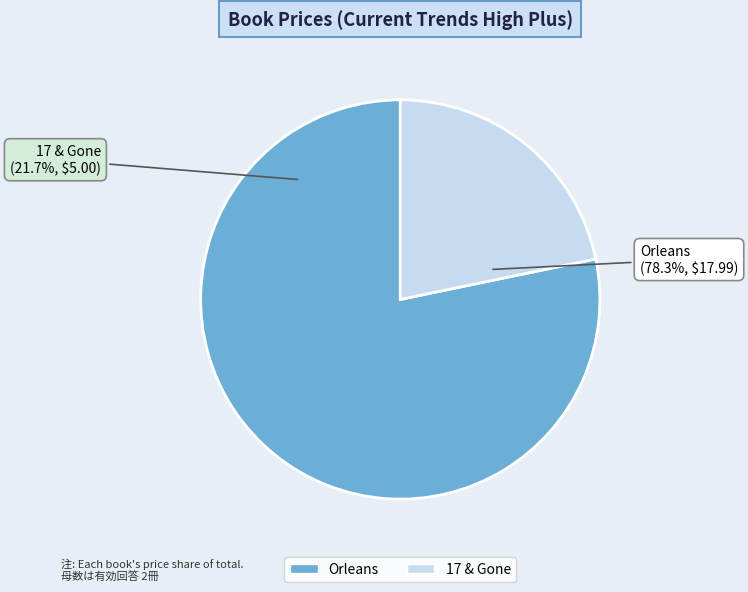

What is the change in value from Orleans to 17 & Gone?

-13.0